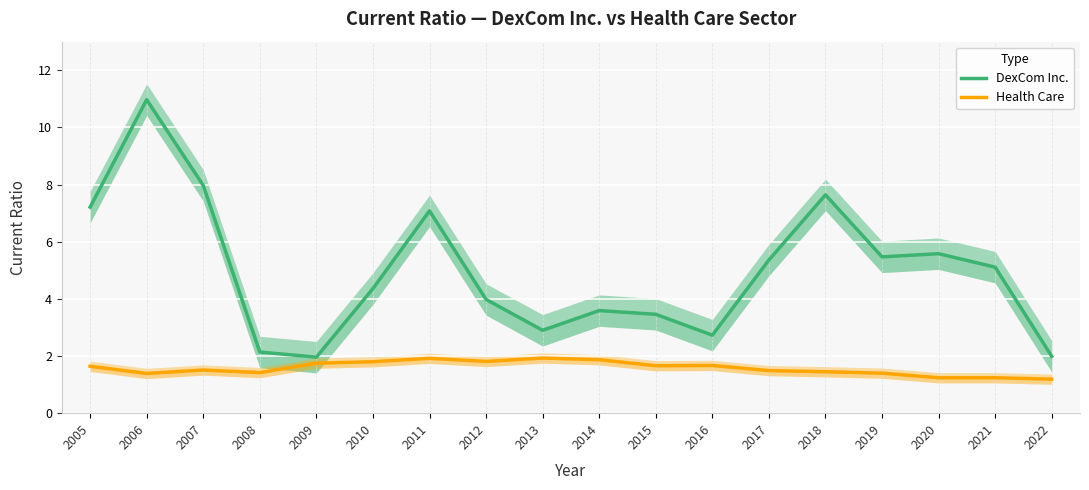

At which category is the sum across all series the highest?

2006